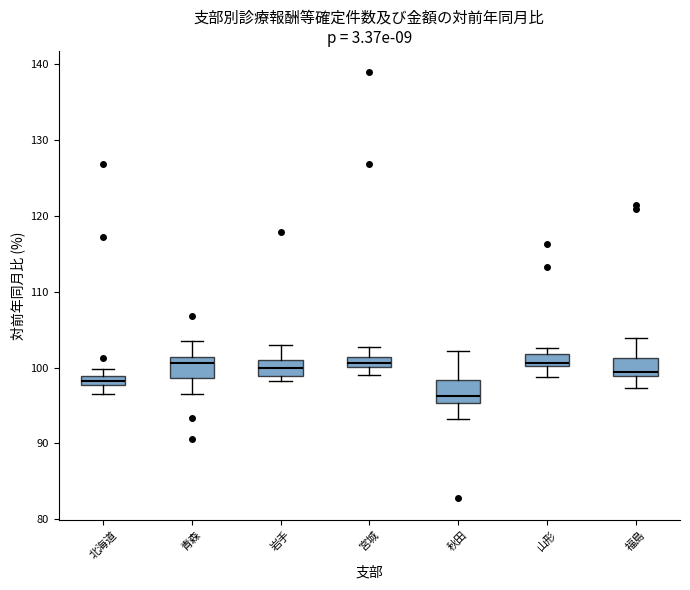

Where does the lower whisker of the box for 北海道 end on the y-axis? The values are not printed on the chart, so give them approximately, as read against the axis.

97